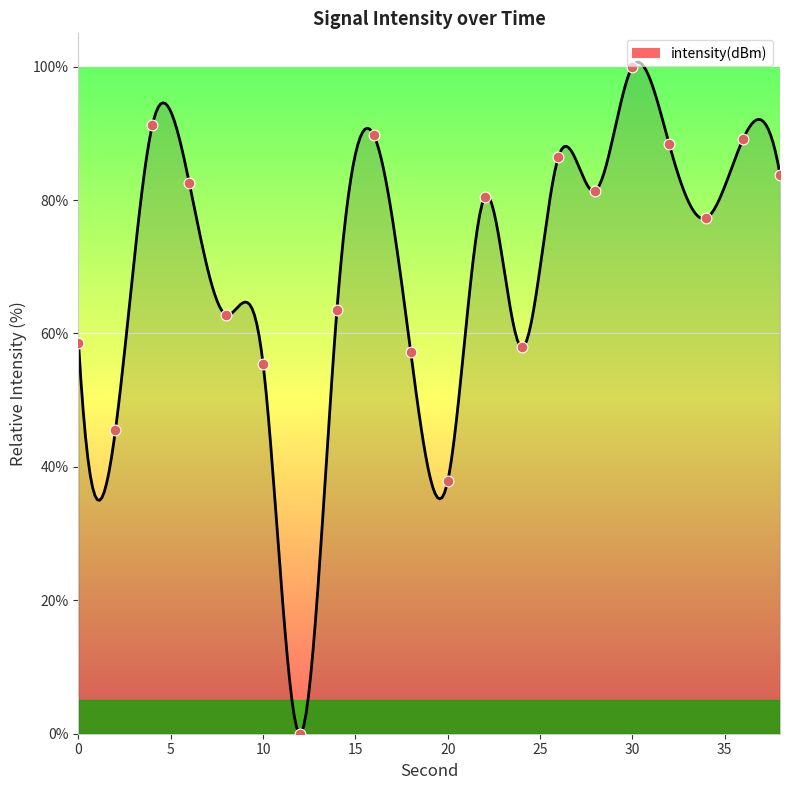

Approximately how many times larger is the value at 4 compared to 6?

1.1